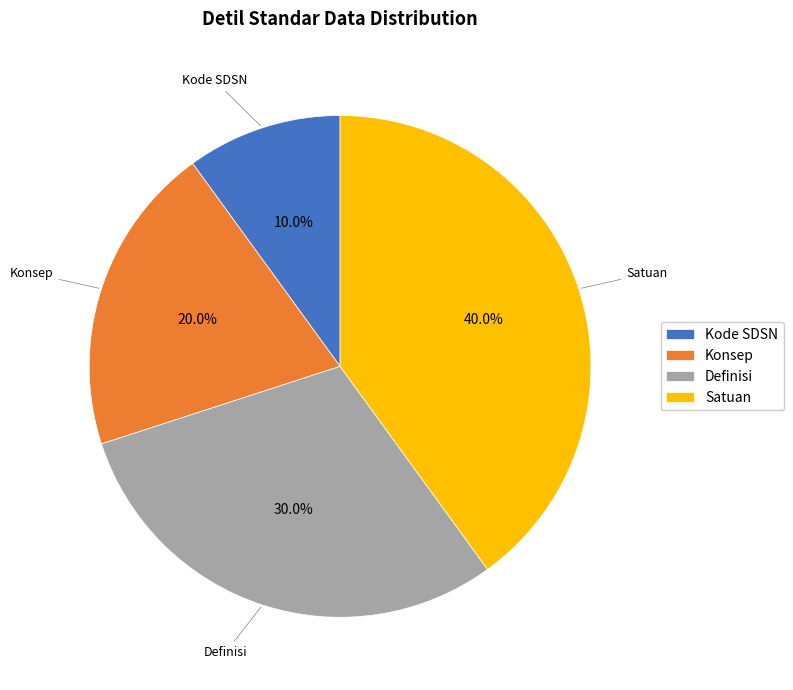

What is the total percentage of Satuan and Kode SDSN?

50.0%